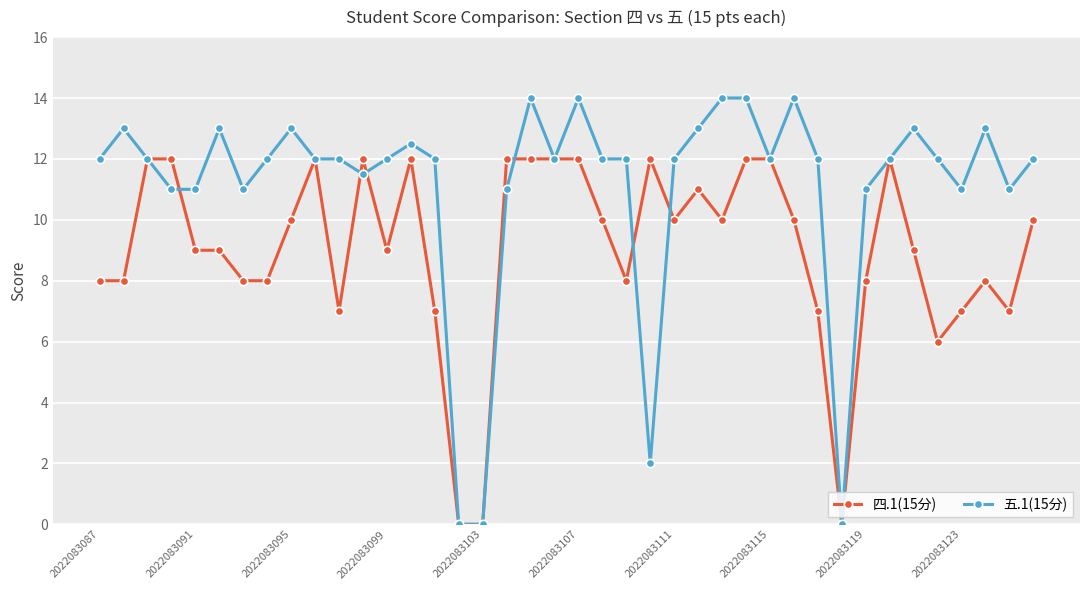

True or false: 四.1(15分) has more than 1 points higher than both neighbors.

True